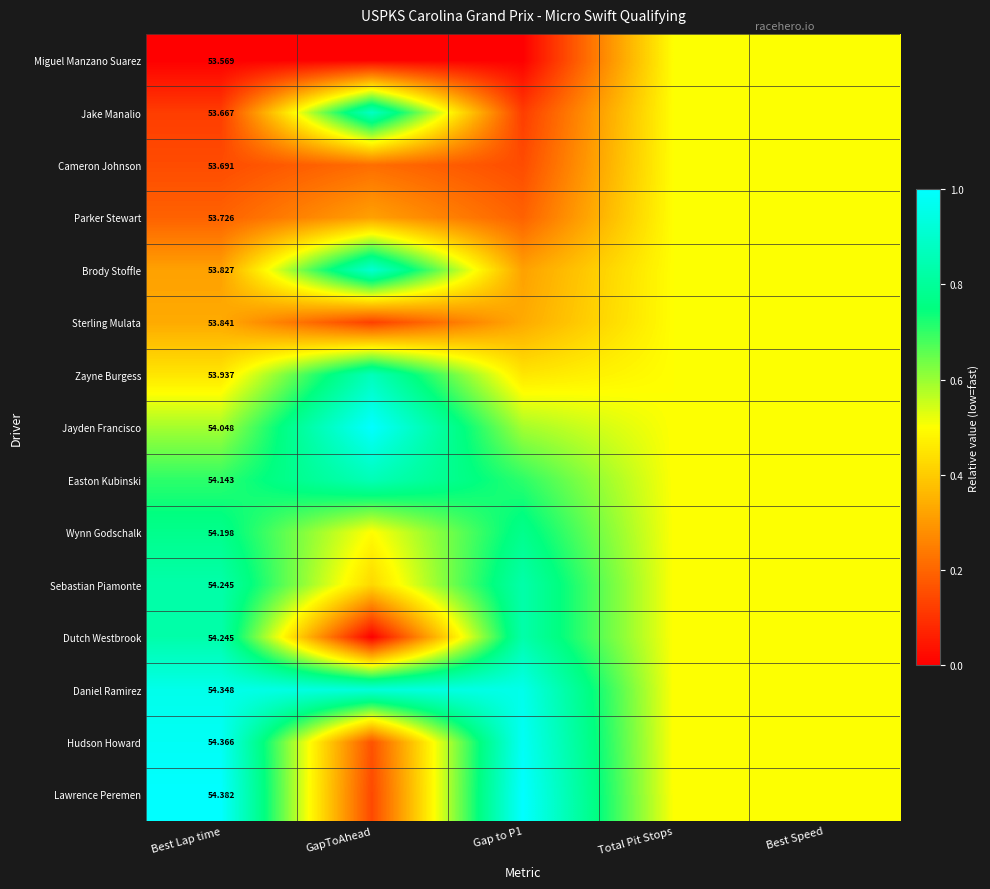

Is it true that Lawrence Peremen equals 0.2 at GapToAhead?

False